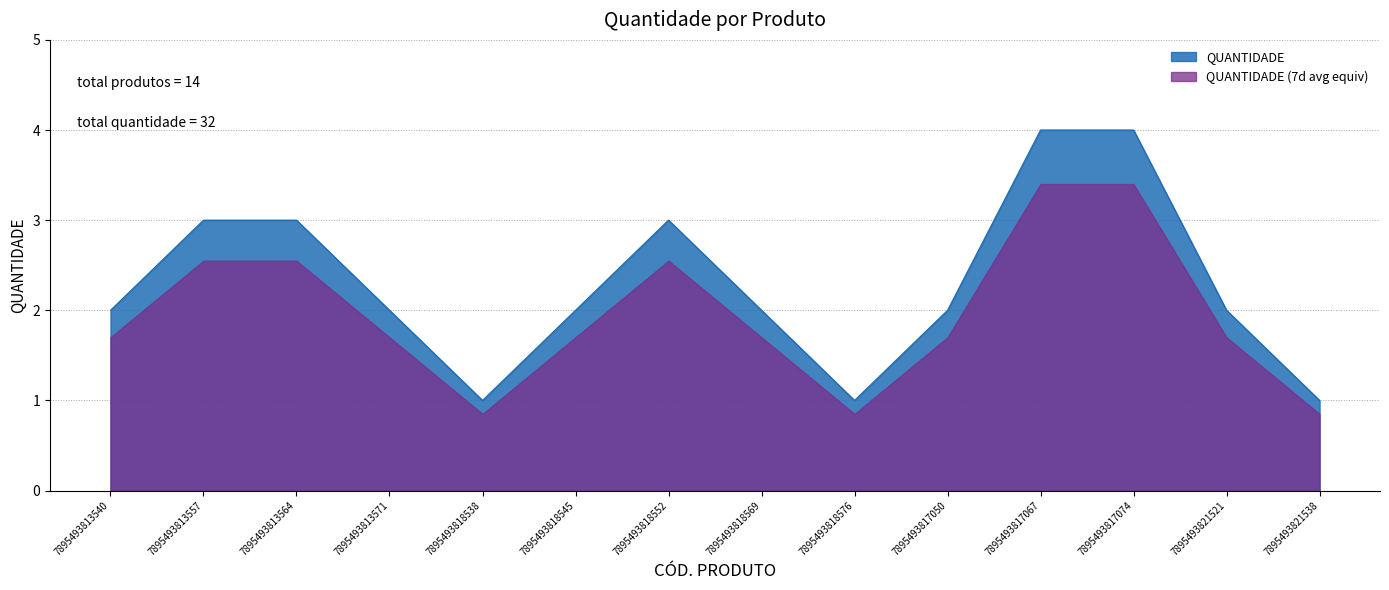

True or false: the data has more than 1 interior local peaks.

False